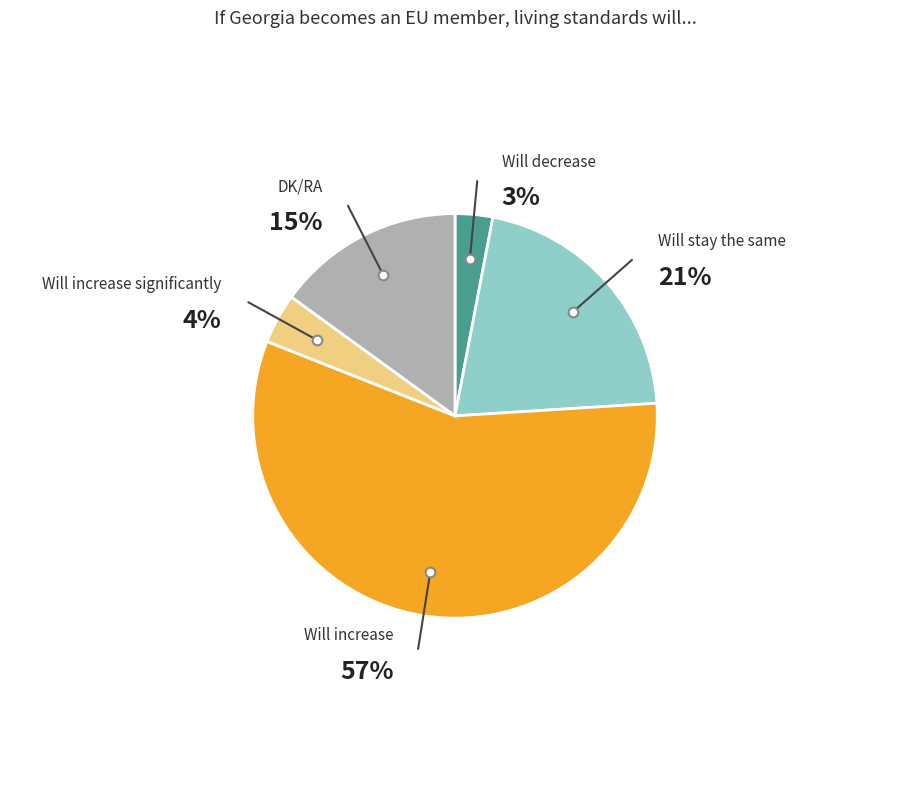

To the nearest percent, what portion does Will increase represent?

57%